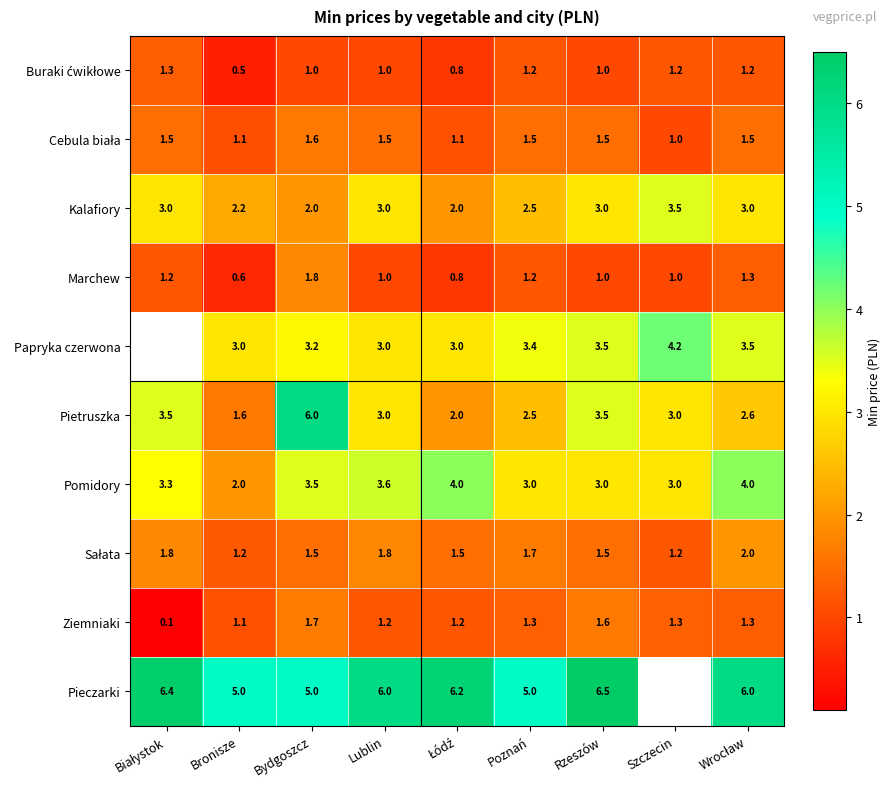

Read the Pietruszka value at Lublin.

3.0